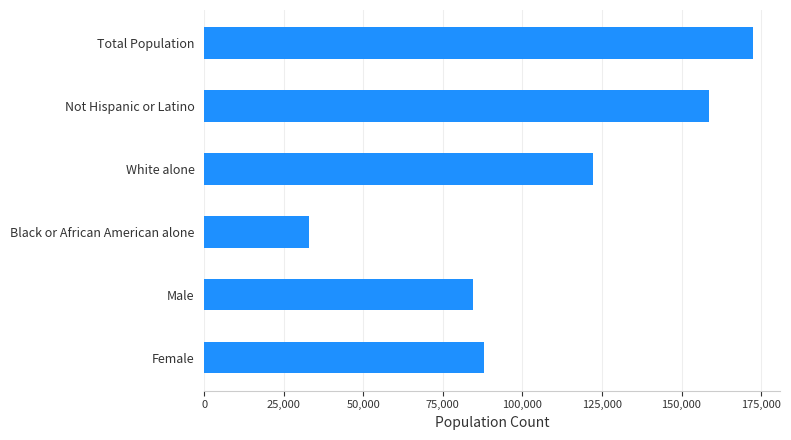

What value does the data have at Female, to the nearest 50?

87900